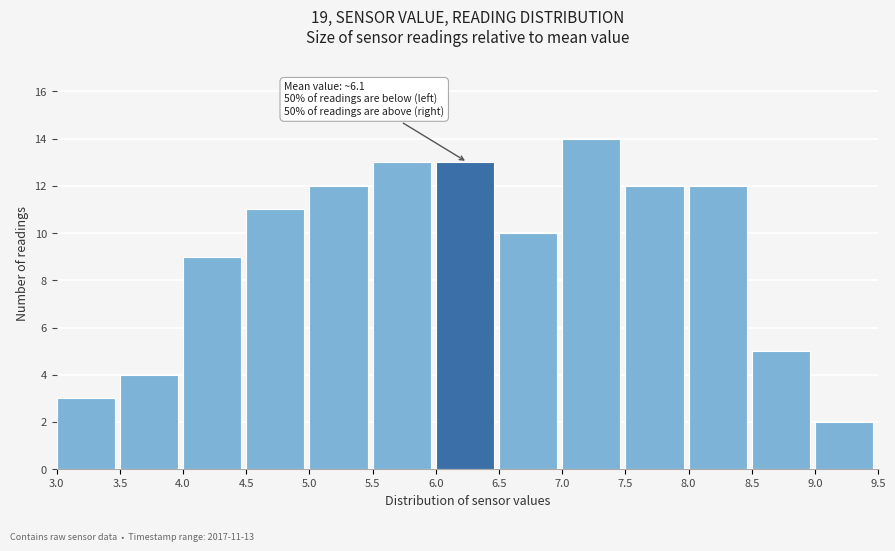

Over which range of the x-axis is the bar tallest?

7.0 to 7.5